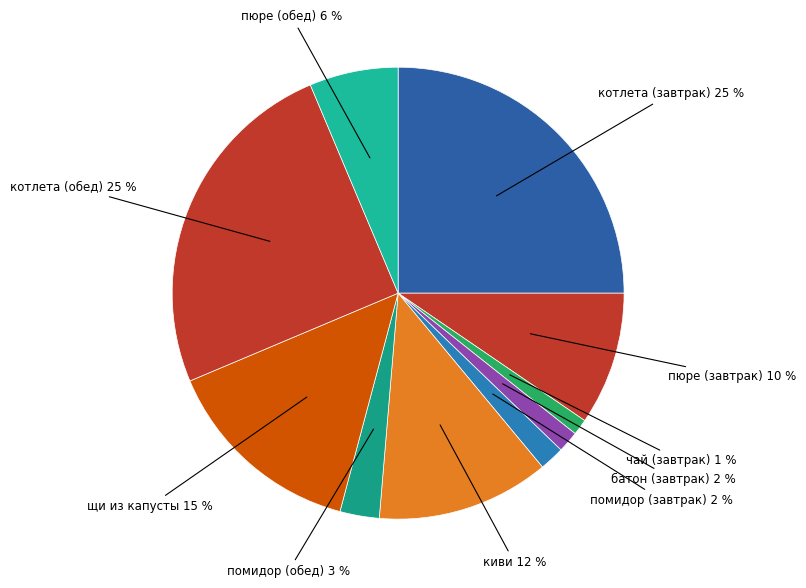

How many slices are in this pie chart?

10